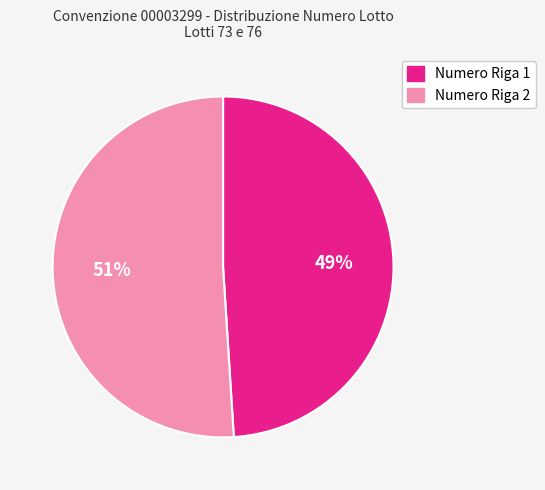

To the nearest percent, what percentage of the pie is Numero Riga 2?

51%